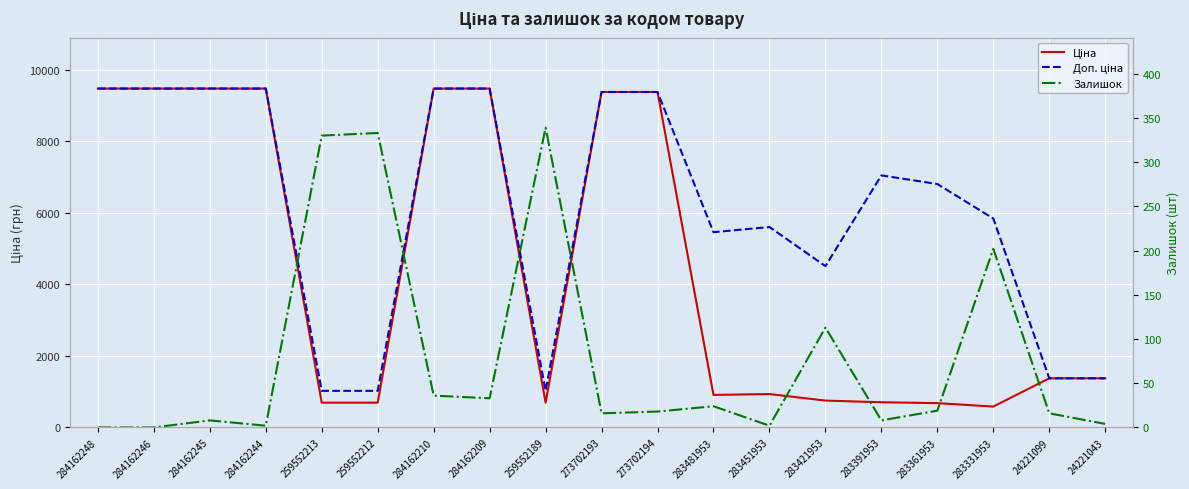

What position from the left is 283361953?

16